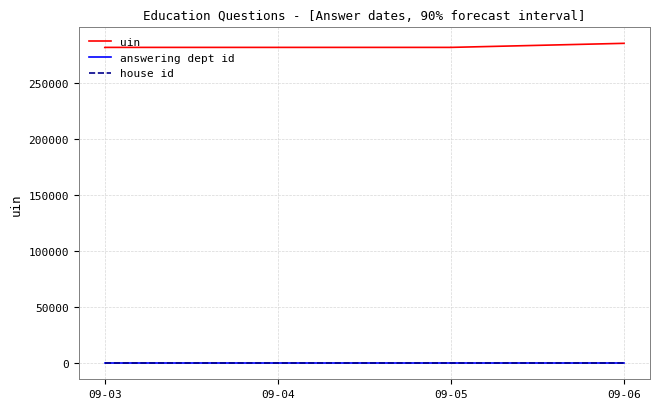

How many lines are shown in the chart?

3